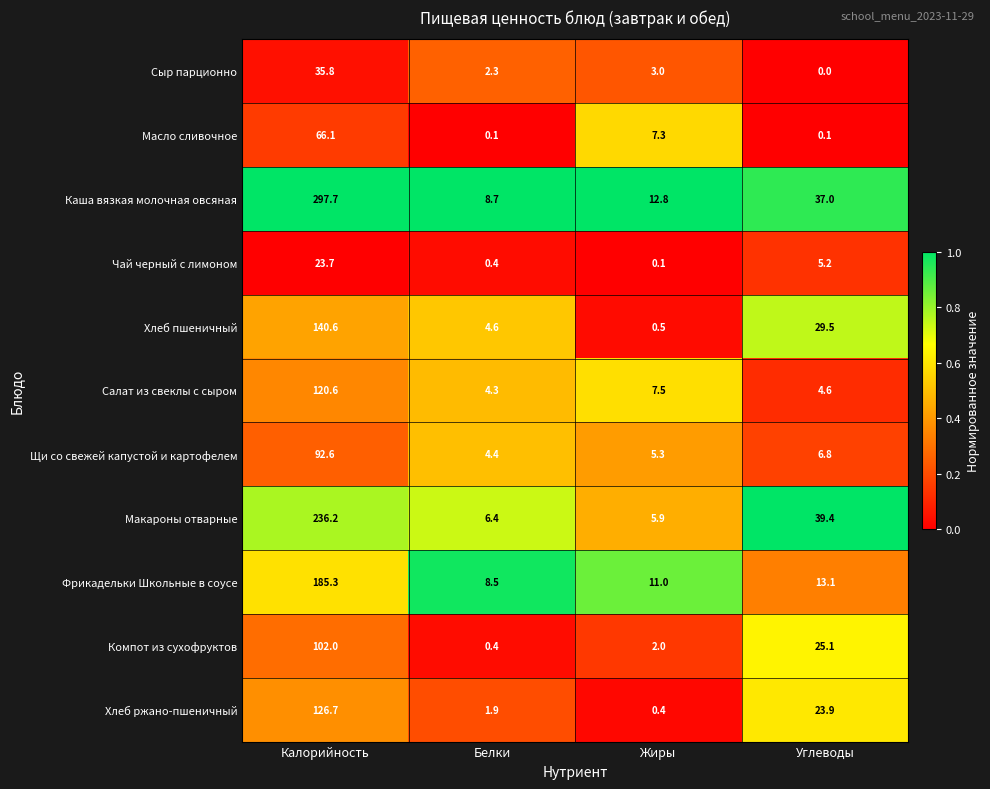

Which series has the widest spread of values?

Каша вязкая молочная овсяная